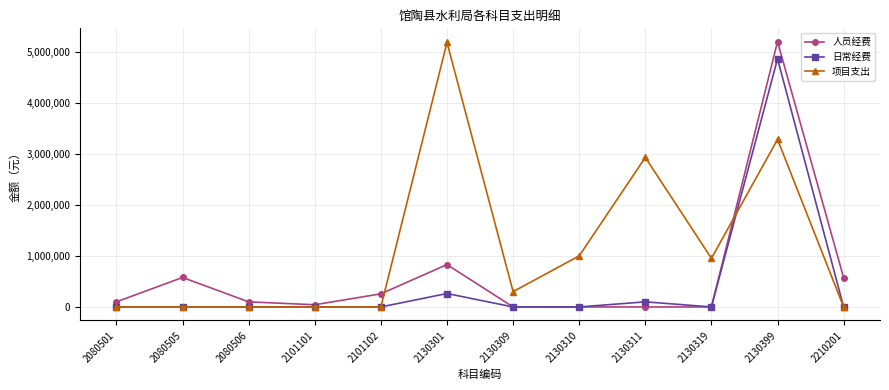

Which series changed the most between 2130311 and 2130319?

项目支出